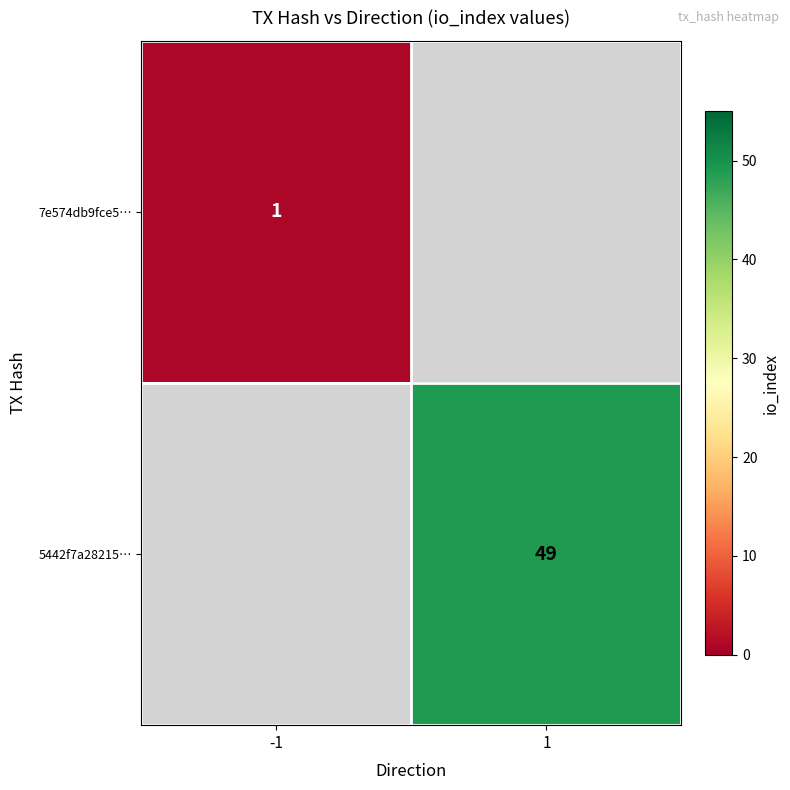

At how many categories does at least one series exceed 37?

1